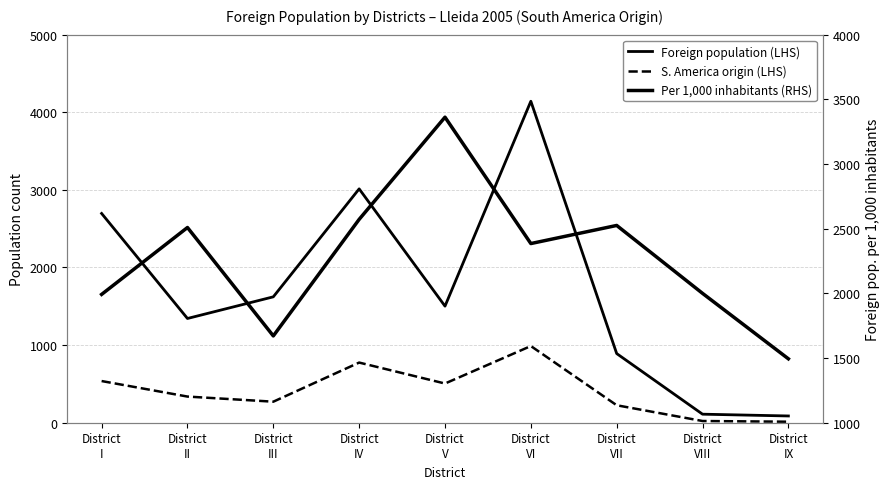

What is the value of the Per 1,000 inhabitants (RHS) point at the 1st from the left?

1992